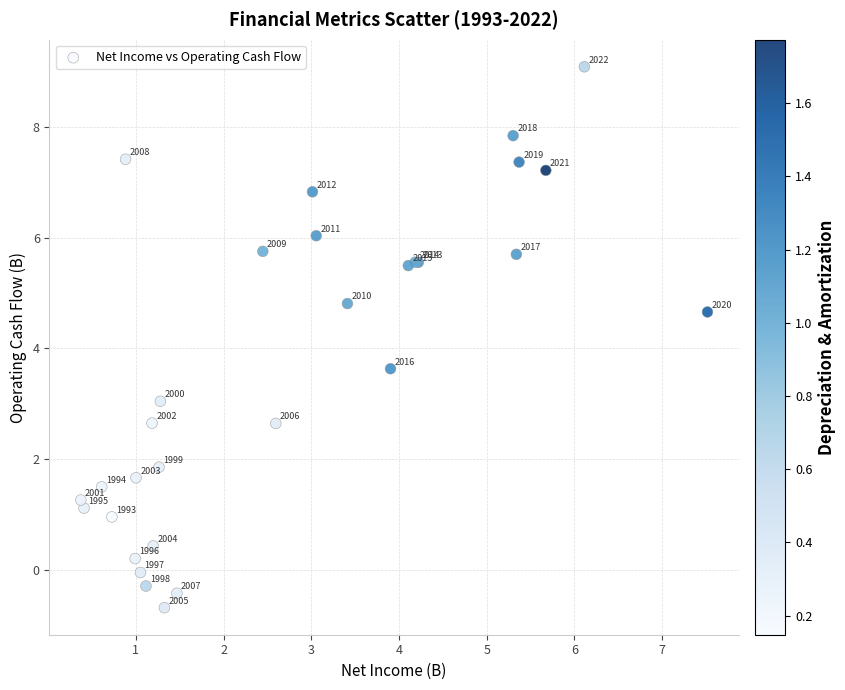

What Y value in the scatter plot is closest to 4?

3.6